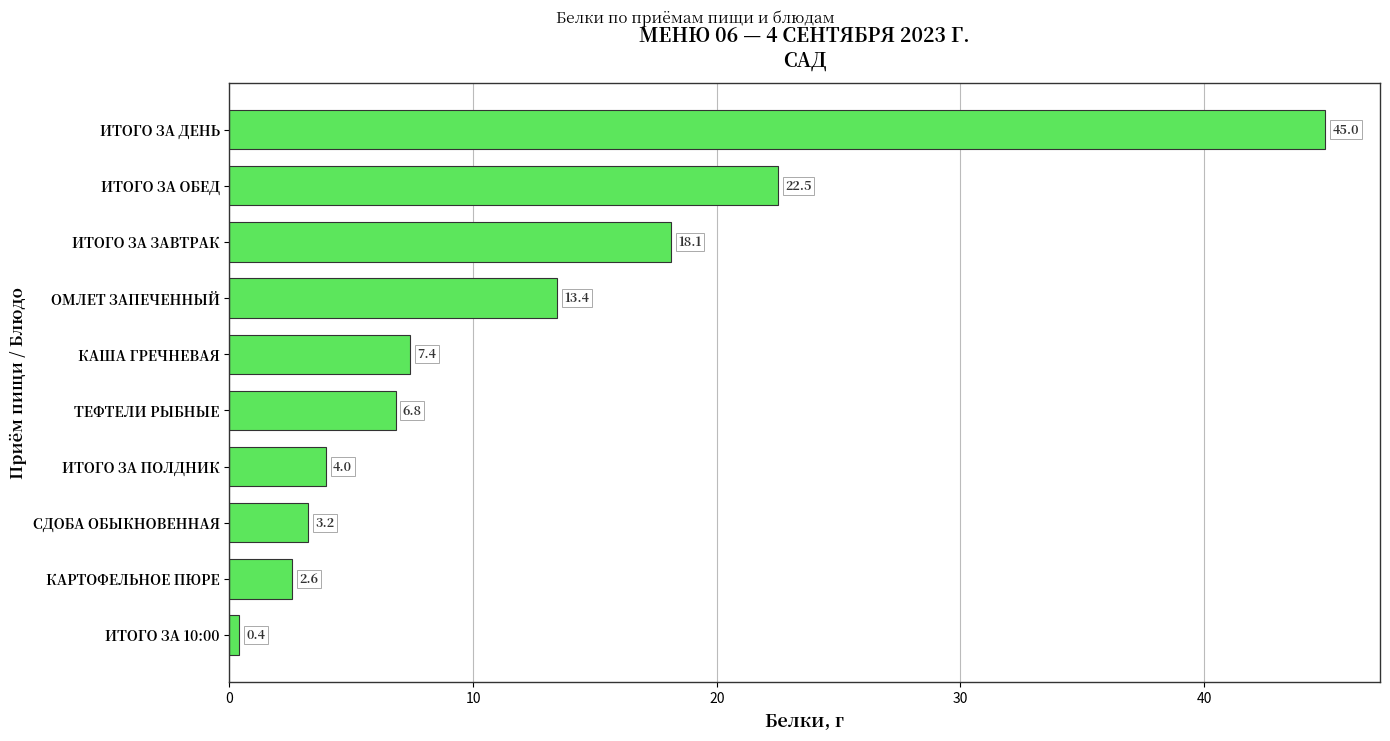

Where is the data nearest to the value 22?

ИТОГО ЗА ОБЕД